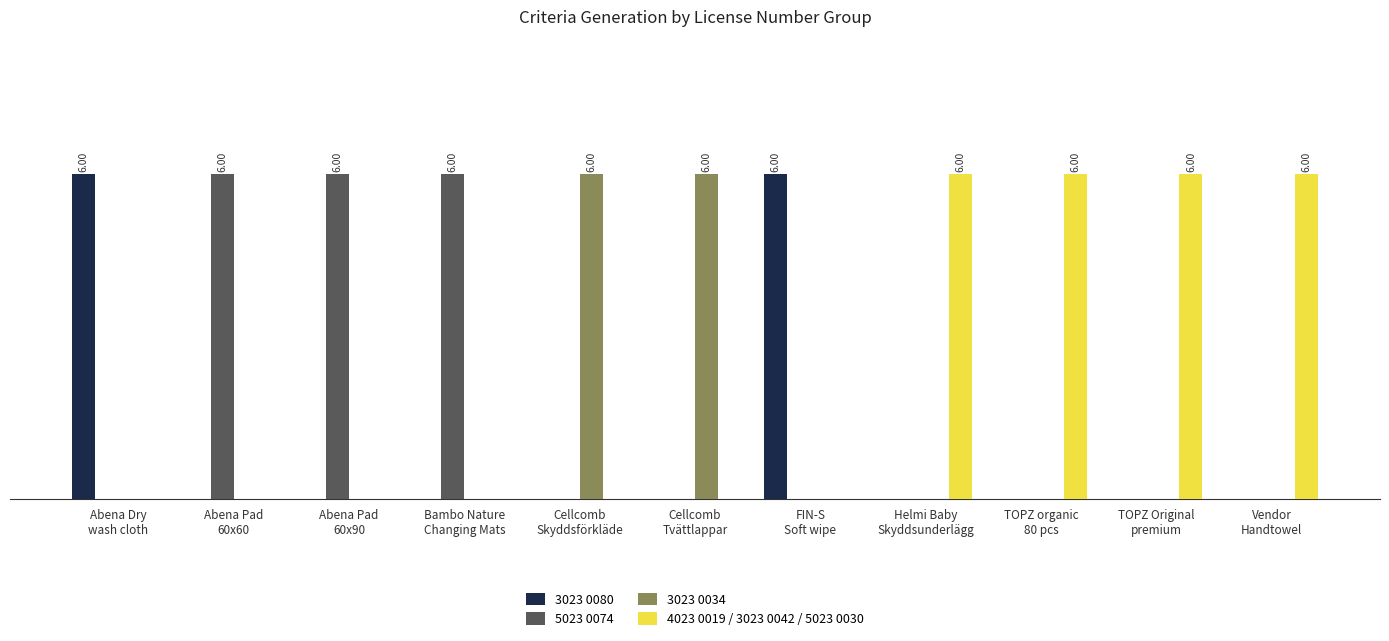

What are all the series names shown in the legend?

3023 0080, 5023 0074, 3023 0034, 4023 0019 / 3023 0042 / 5023 0030